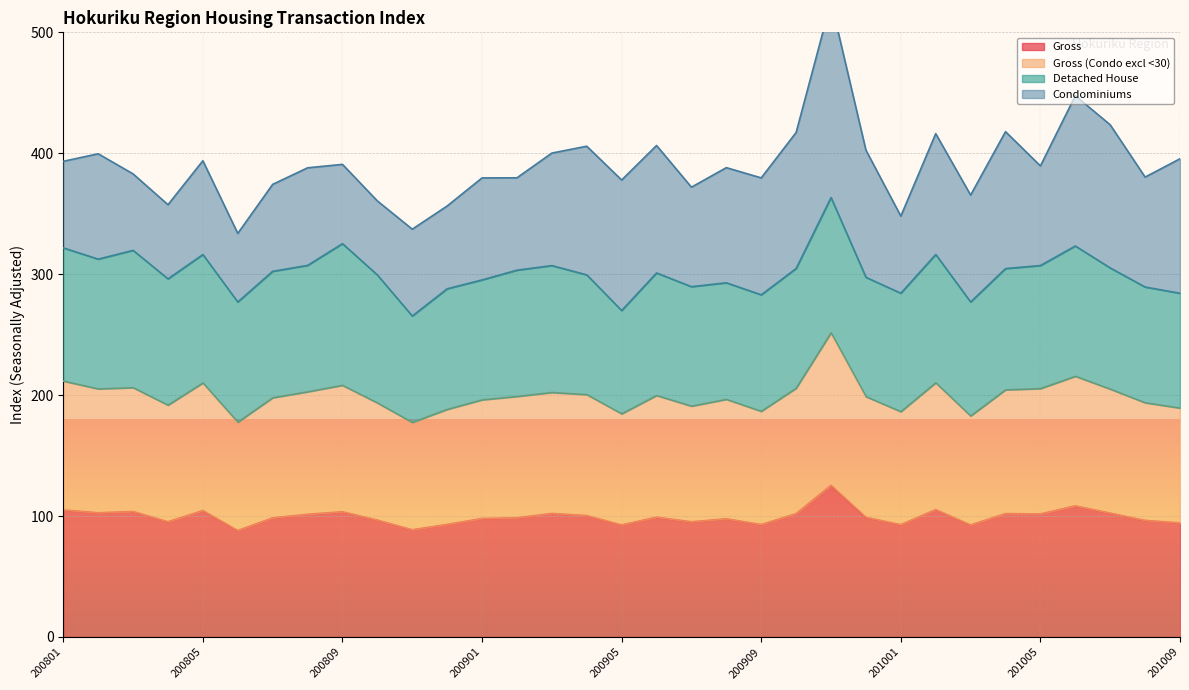

Read the Gross value at 200909.

92.9